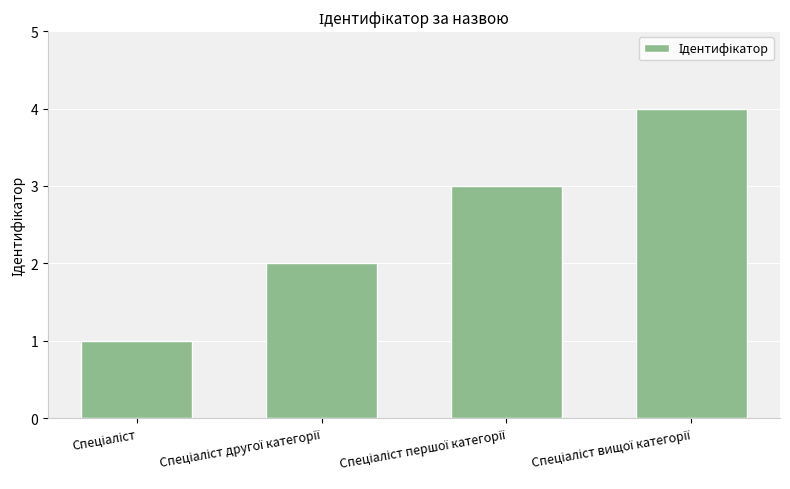

What is the maximum value shown in the chart?

4